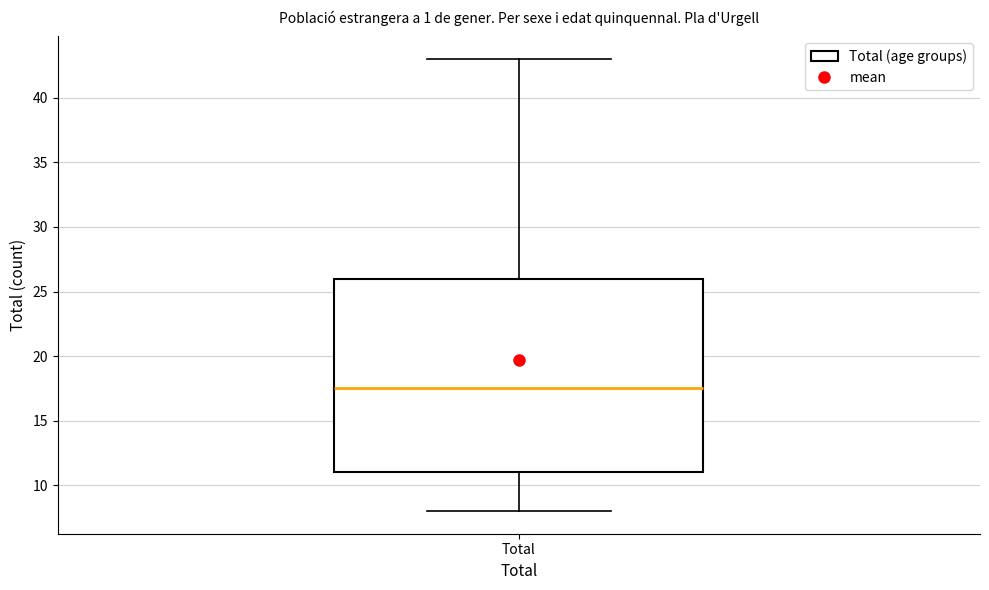

Where does the upper whisker of the box for Total end on the y-axis? The values are not printed on the chart, so give them approximately, as read against the axis.

43.0